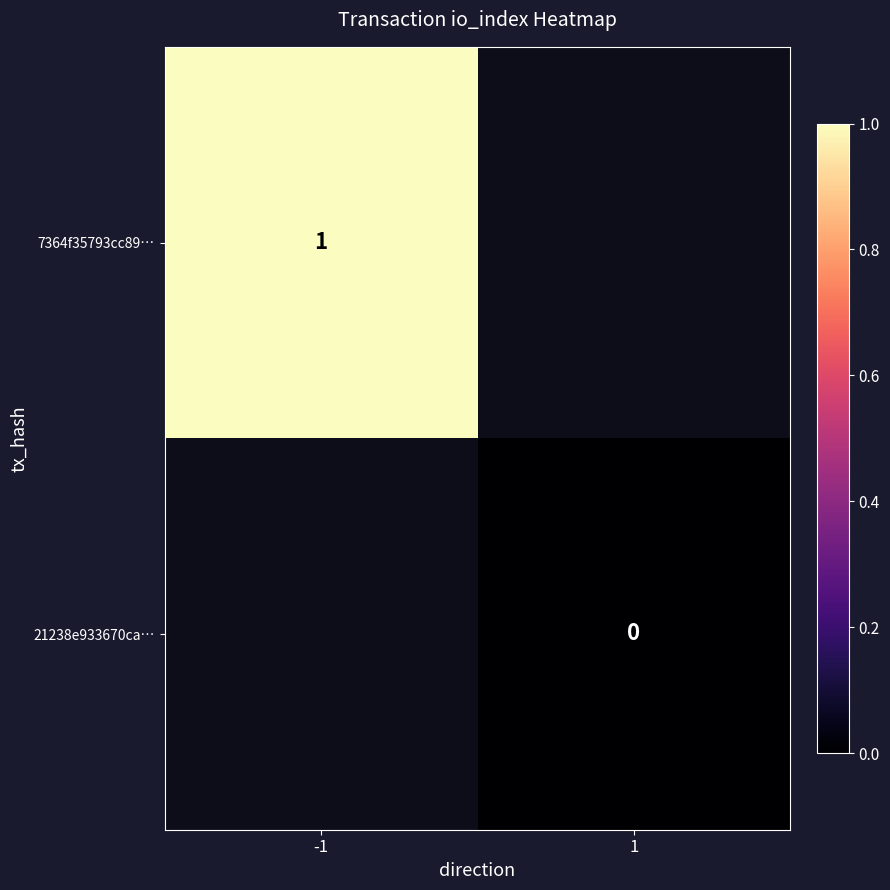

List the labels in order of 21238e933670ca… value, smallest first.

-1, 1